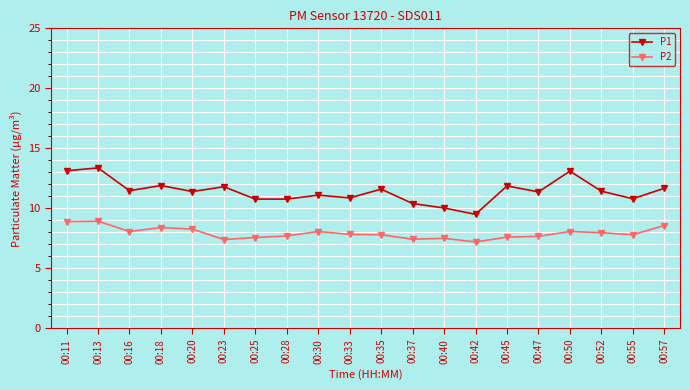

At 00:52, list the series in order from largest to smallest.

P1, P2